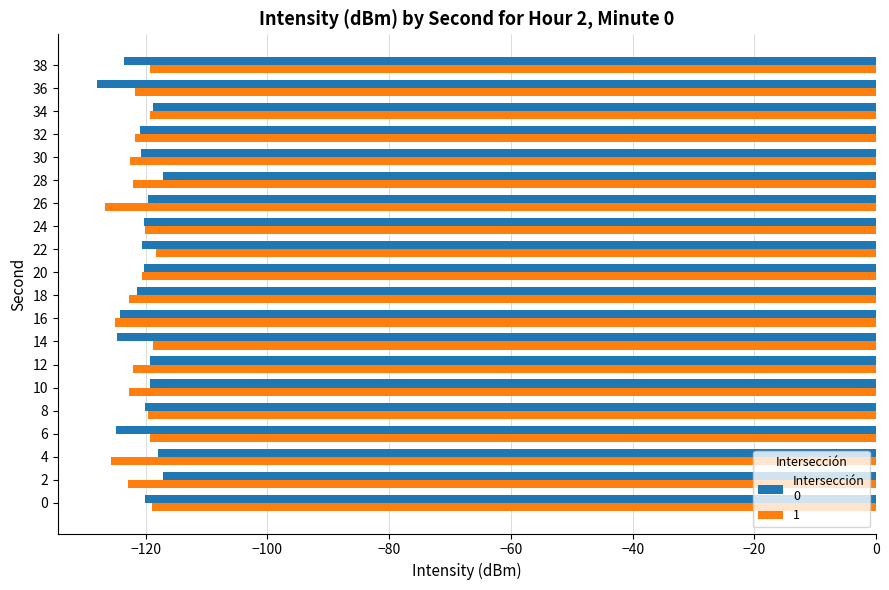

What is the total value across all series at 28?

-239.2